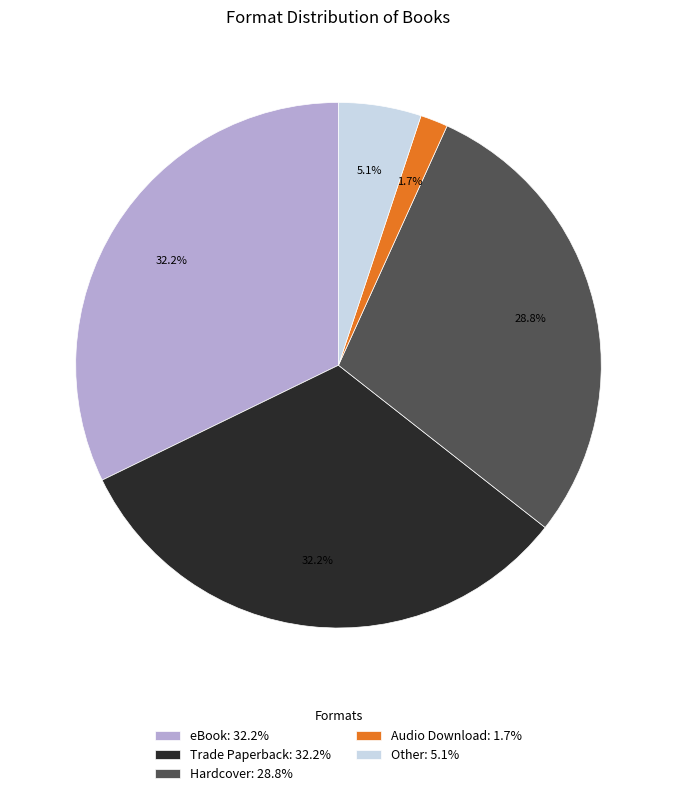

Count the number of slices in the pie.

5